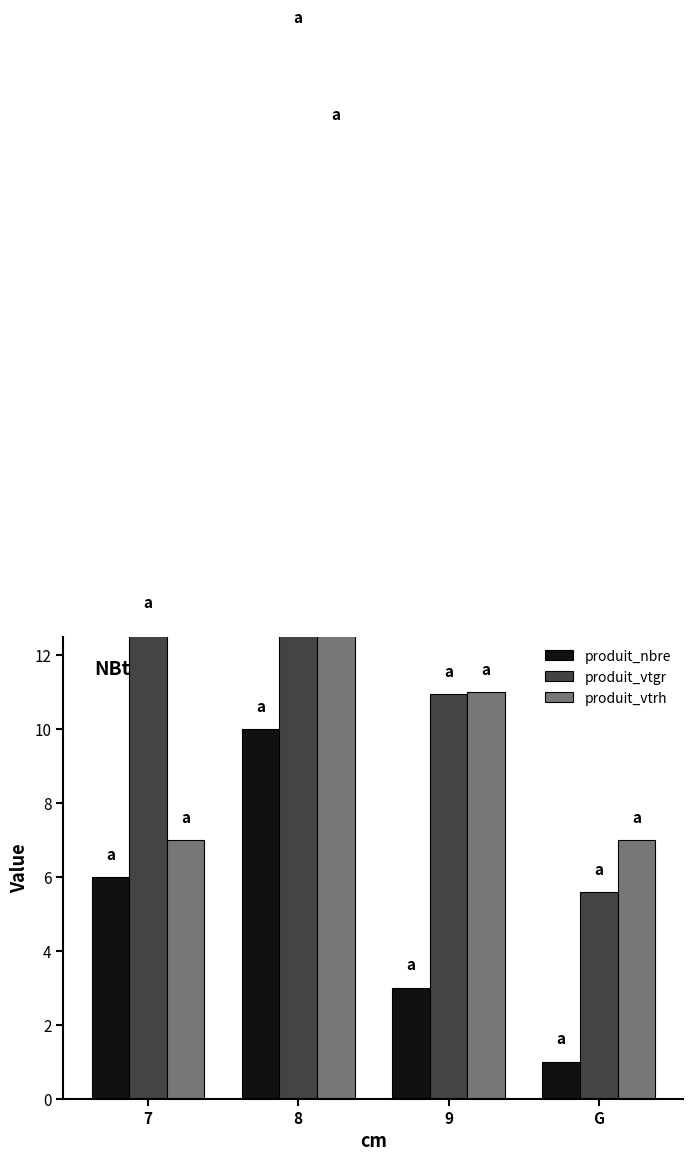

What is the value of the produit_nbre bar at the 2nd from the left?

10.0